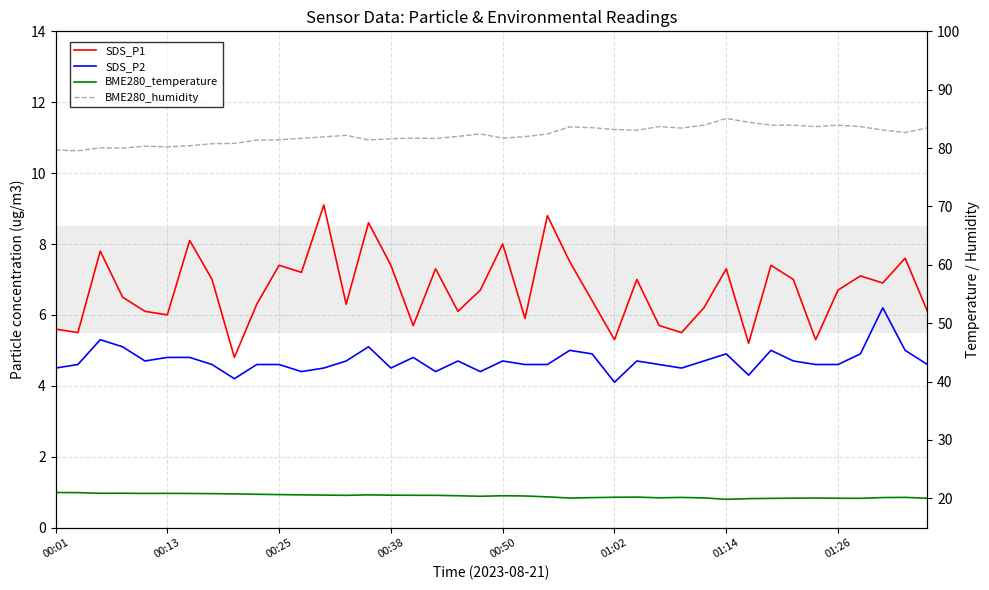

Between 01:26 and 00:01, which is larger?

01:26